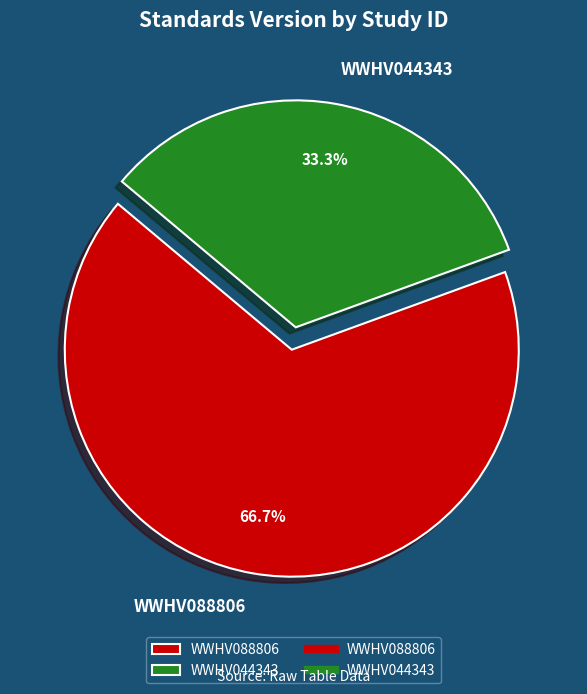

To the nearest percent, what is the combined percentage of WWHV044343 and WWHV088806?

100%